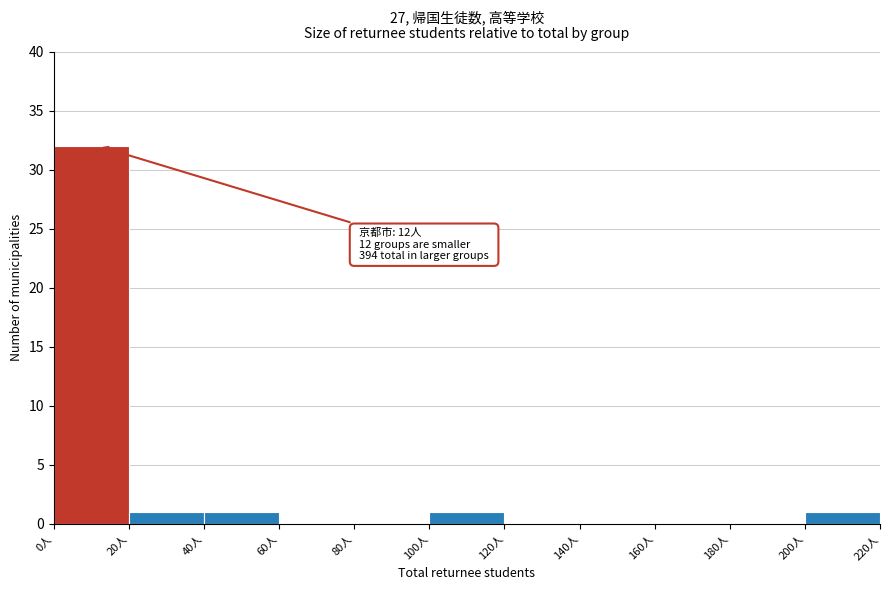

Over which range of the x-axis is the bar tallest?

0 to 20